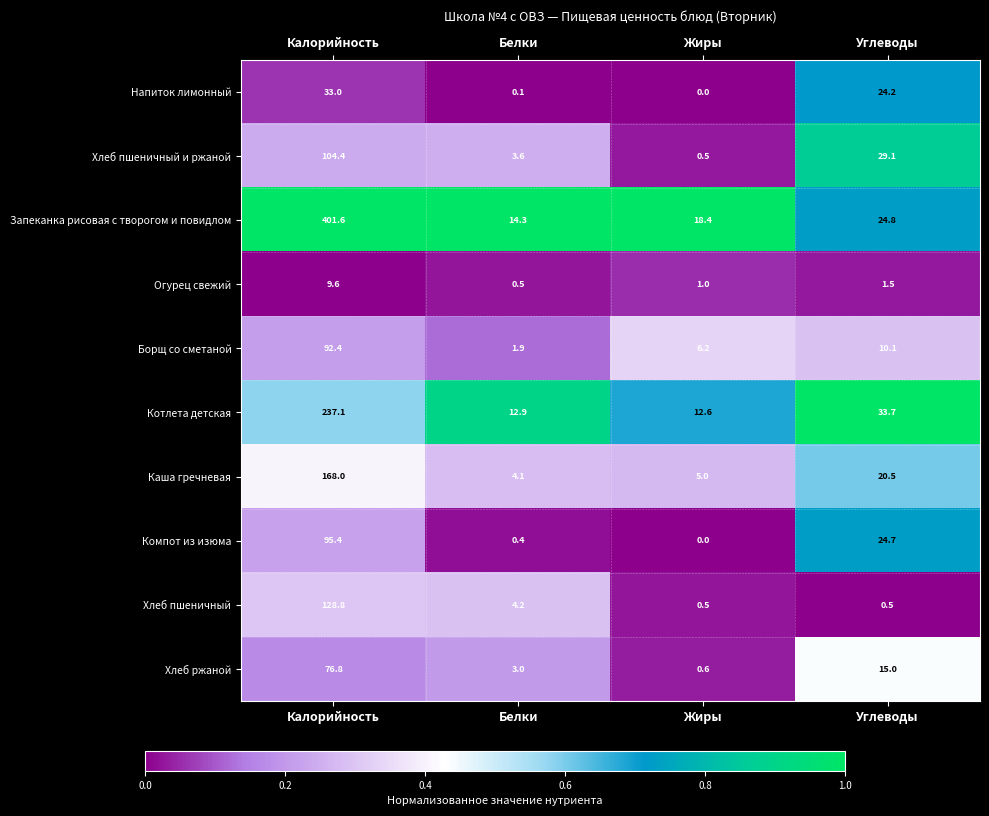

Is it true that Борщ со сметаной equals 3.0 at Белки?

False